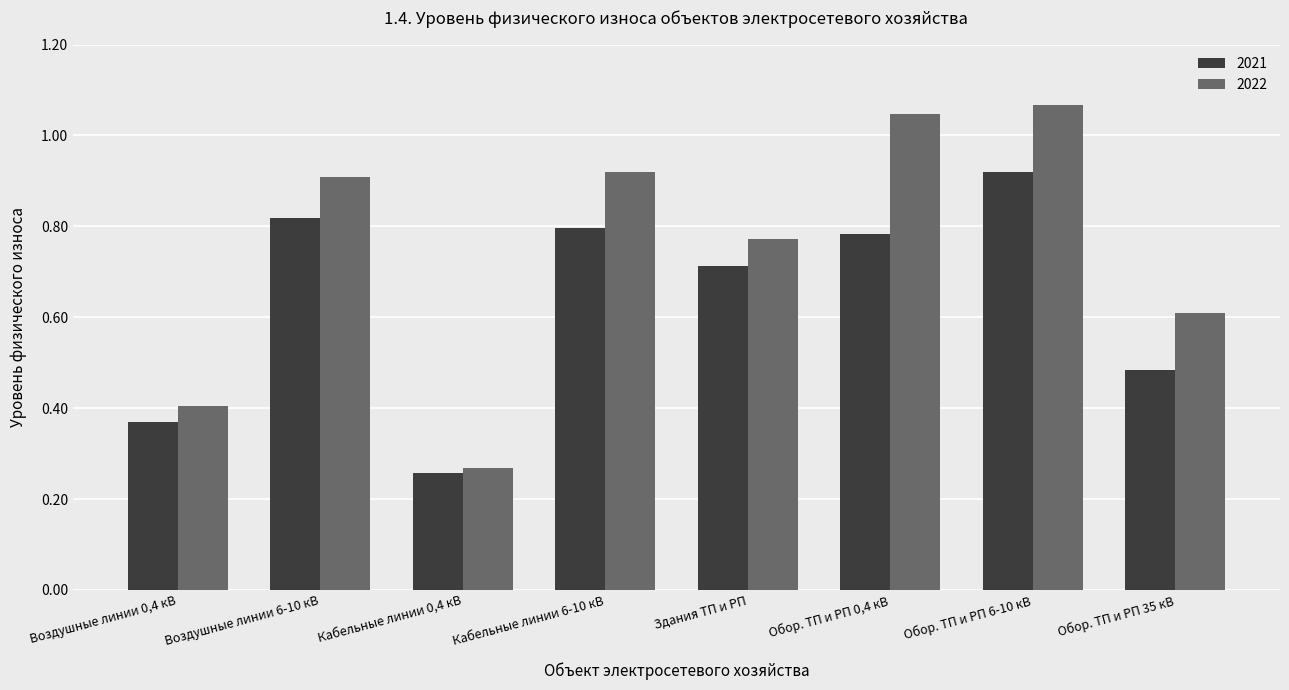

Which category has the highest value in the 2021 series?

Обор. ТП и РП 6-10 кВ